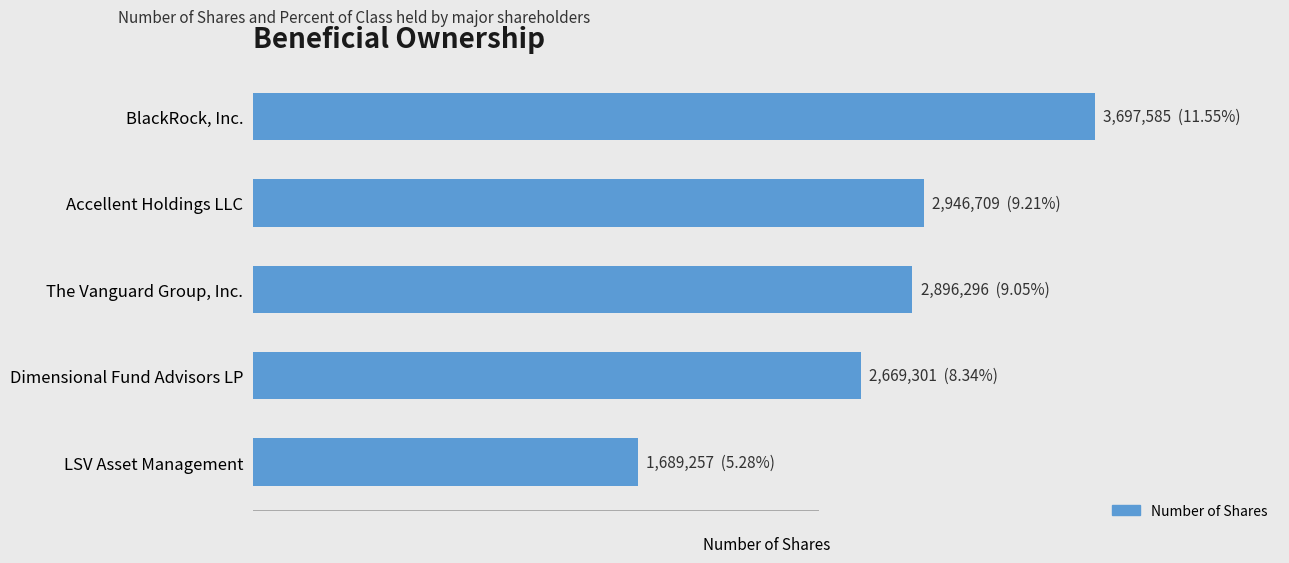

List the labels in order of value, largest first.

BlackRock, Inc., Accellent Holdings LLC, The Vanguard Group, Inc., Dimensional Fund Advisors LP, LSV Asset Management